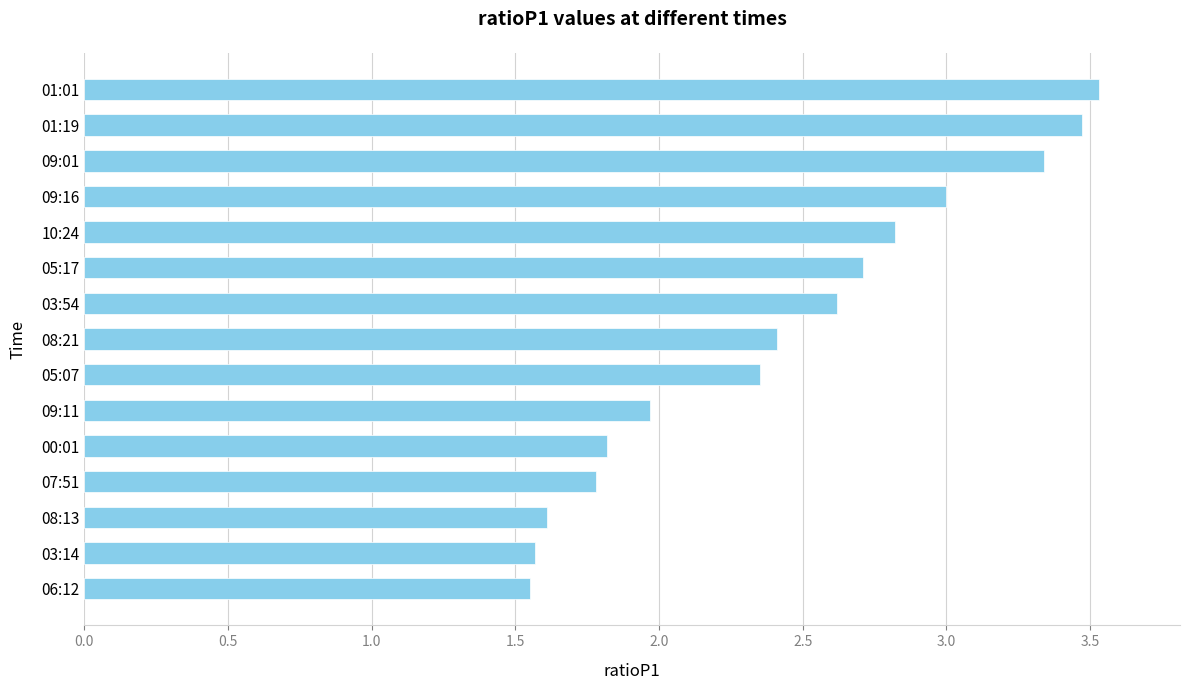

Count the number of categories in the chart.

15